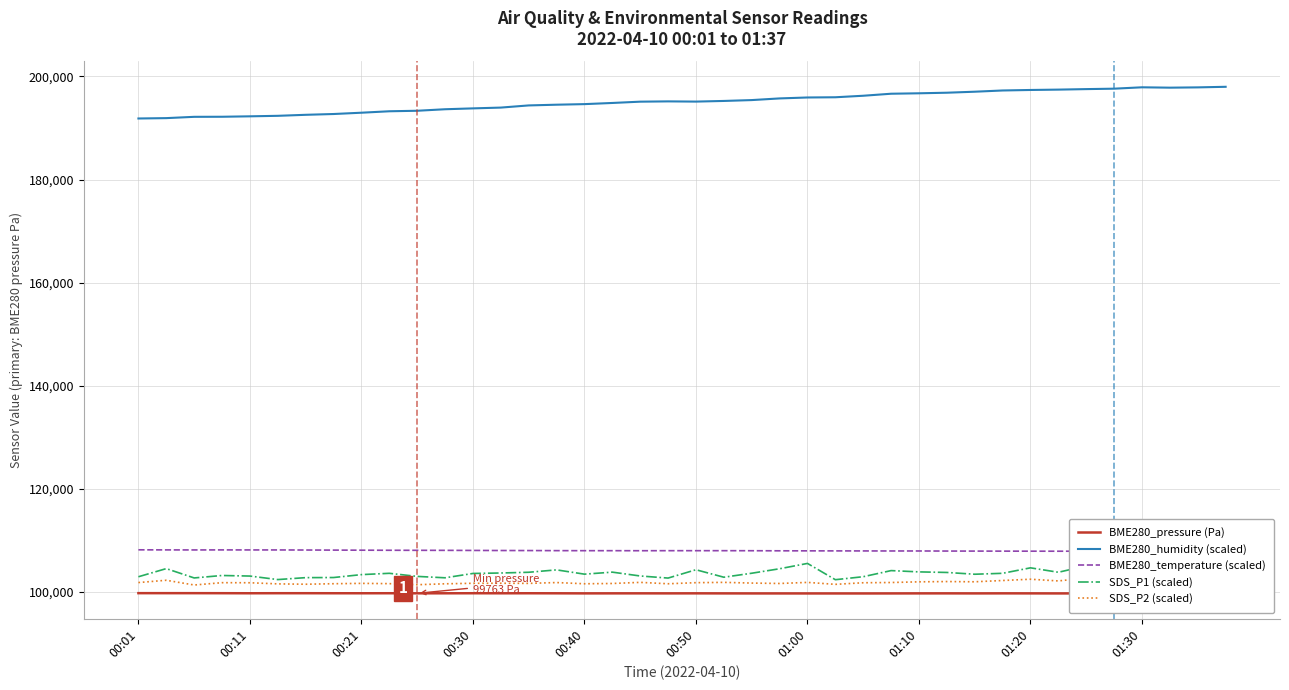

True or false: BME280_temperature (scaled) and SDS_P1 (scaled) intersect in this chart.

False